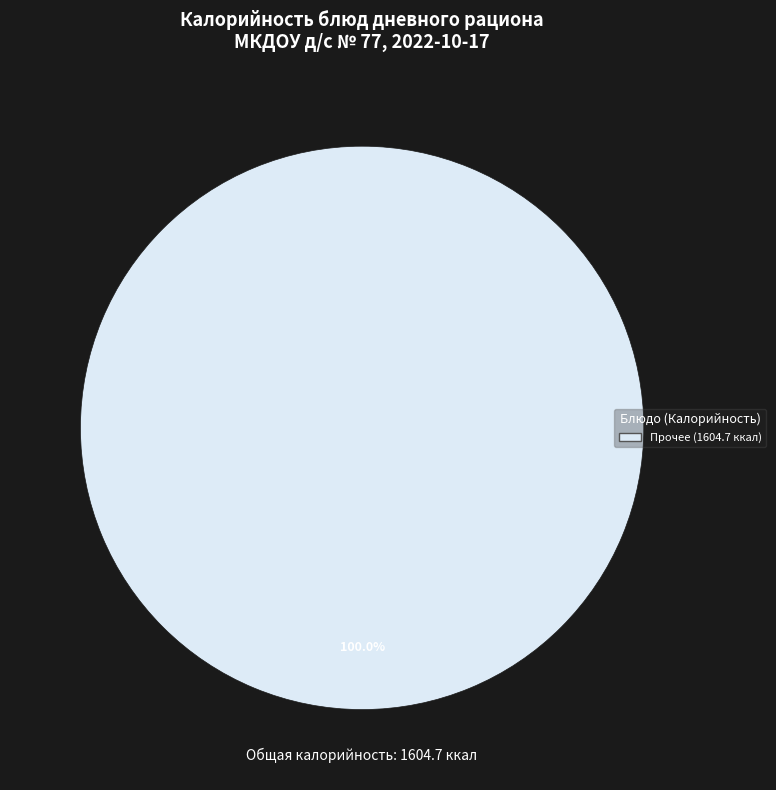

Count the number of slices in the pie.

1